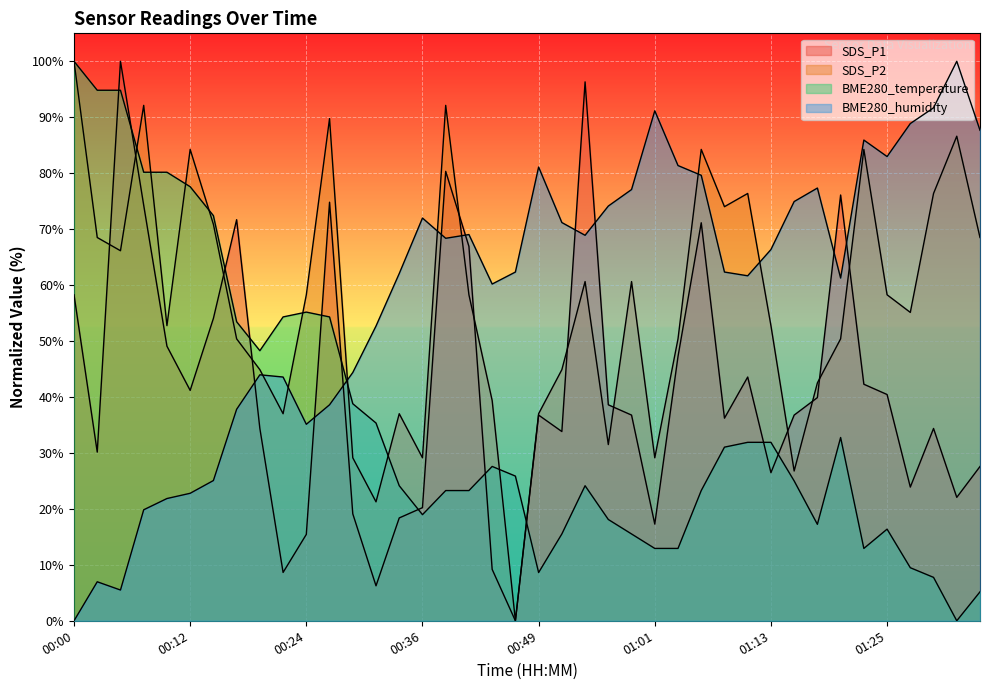

What is the label of the 20th point from the left?

00:46